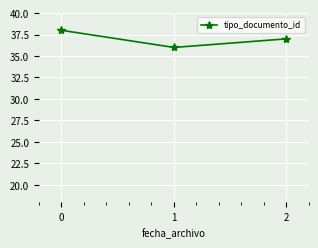

Reading left to right, extract all data points from this chart.

38	36	37